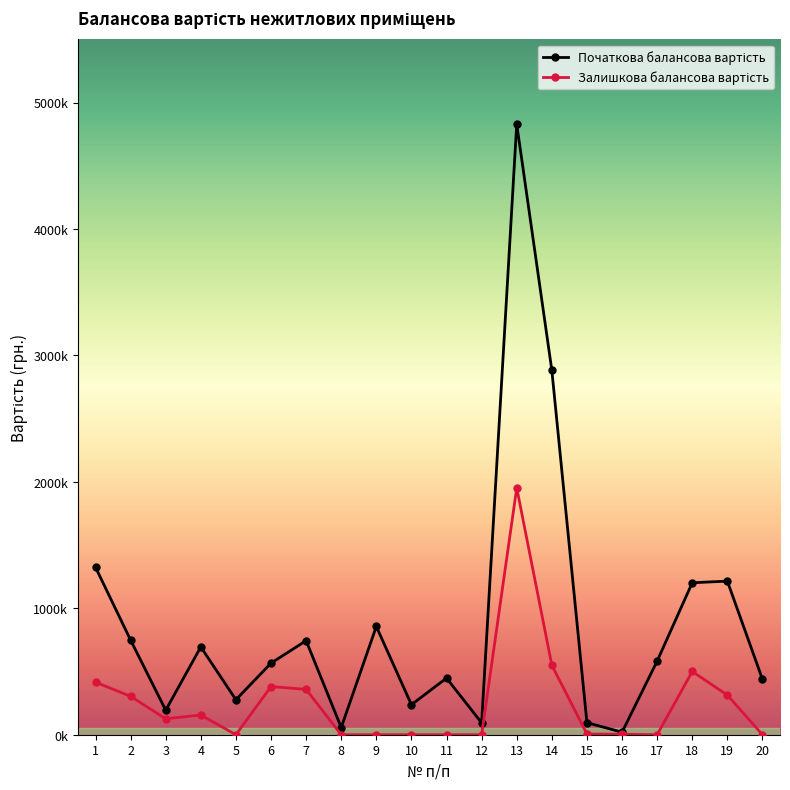

What is the sum of the Залишкова балансова вартість values at 7 and 6?

739387.0